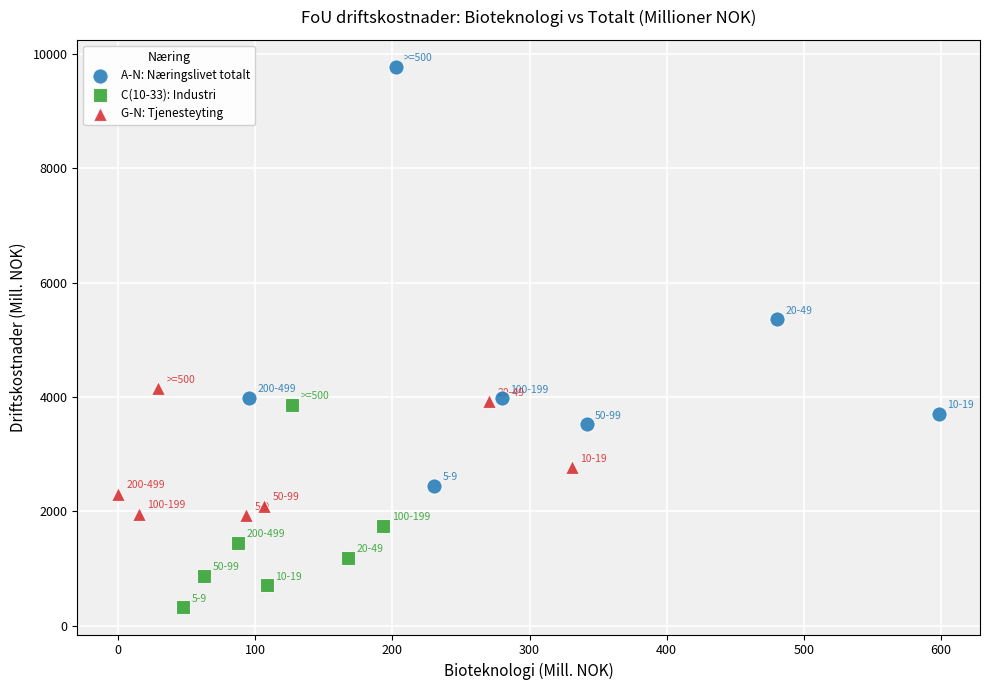

Which series has the widest spread of Y values?

A-N: Næringslivet totalt